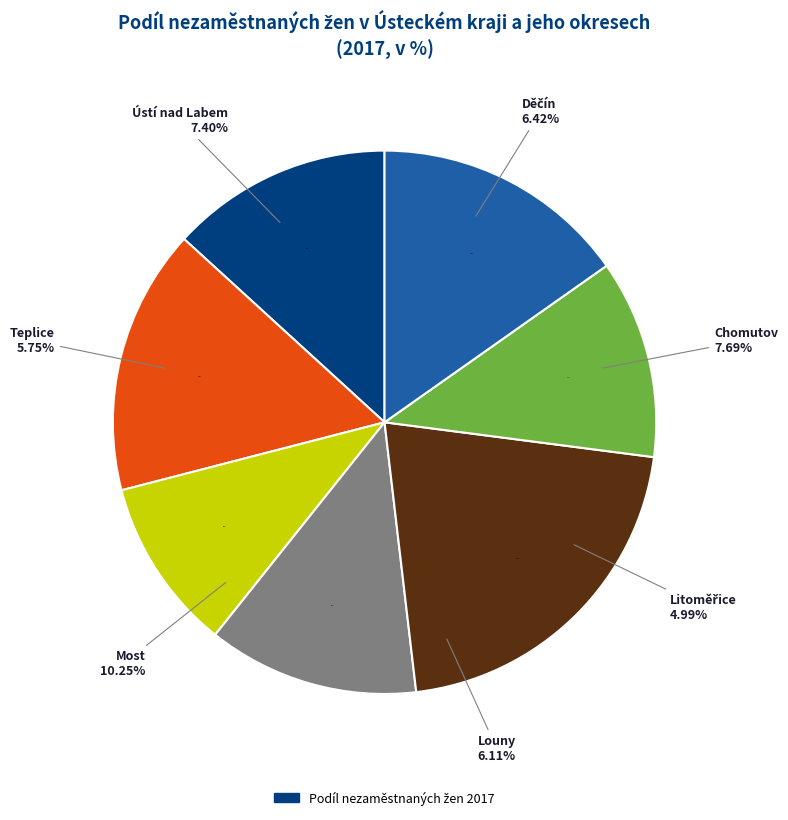

To the nearest percent, what is the difference between the largest and smallest slice percentages?

11%